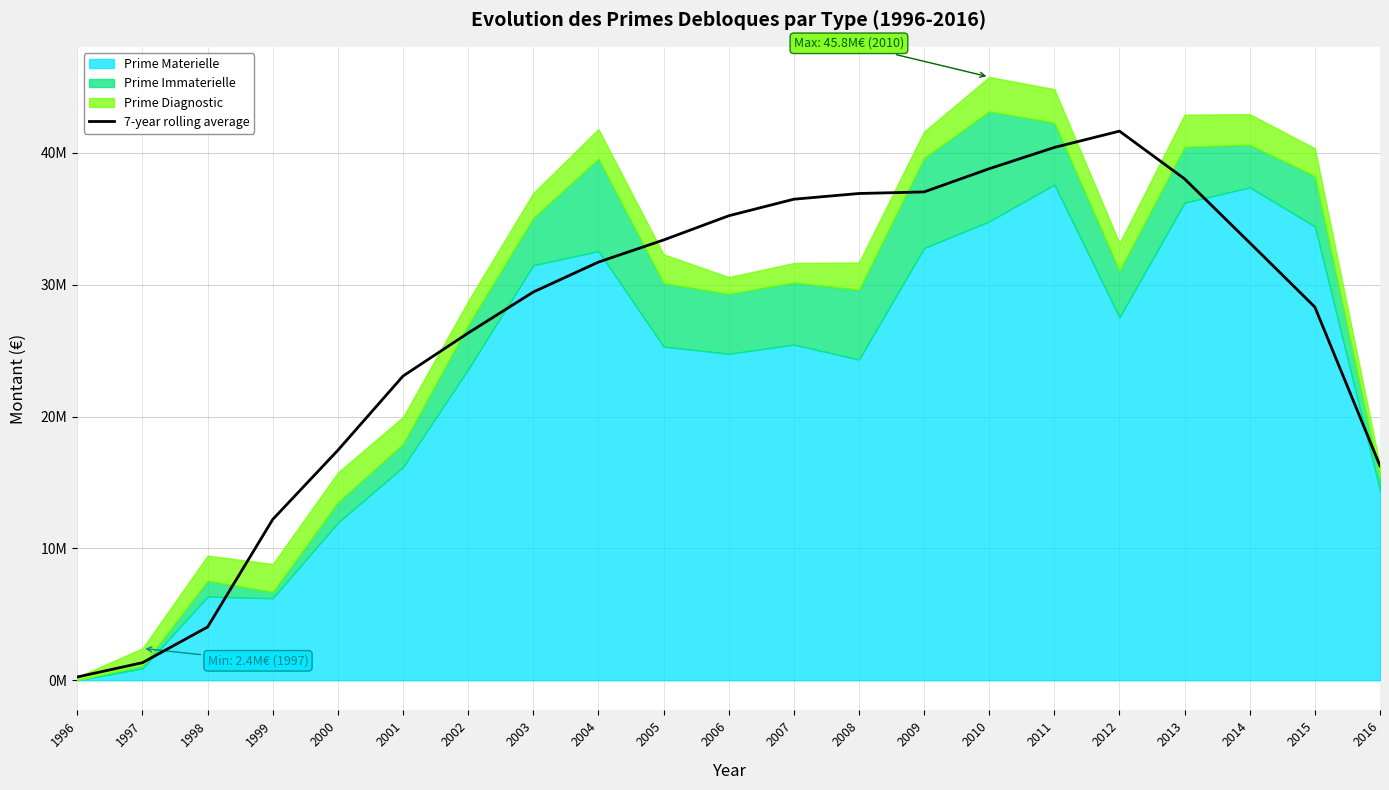

At which label does the data first exceed 31722109?

2004